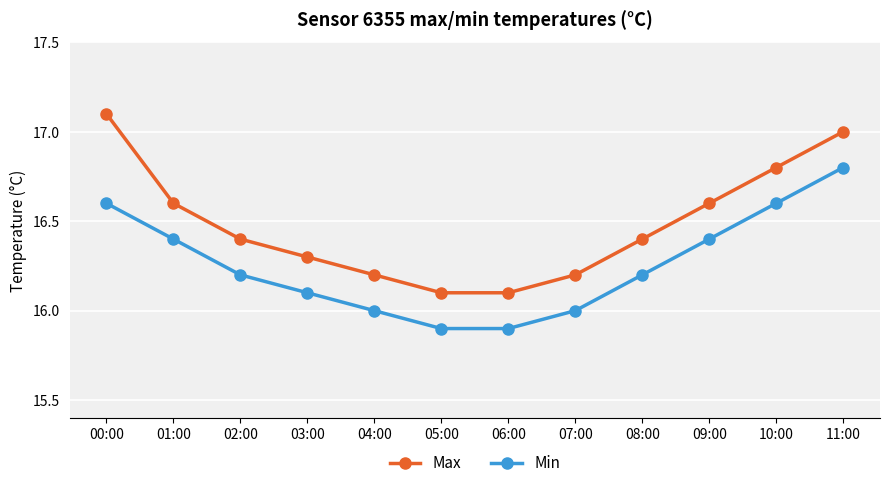

Which category has the highest value in the Max series?

00:00